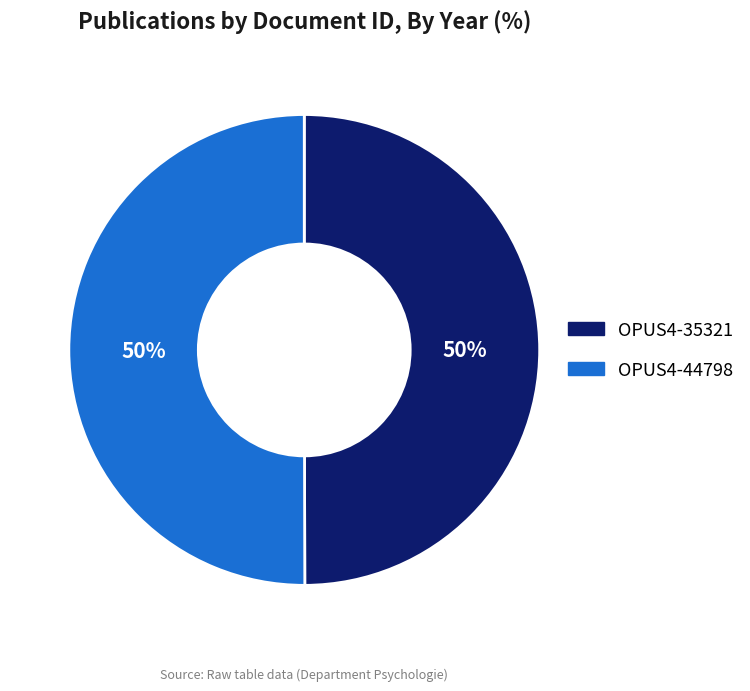

How many slices are in this pie chart?

2